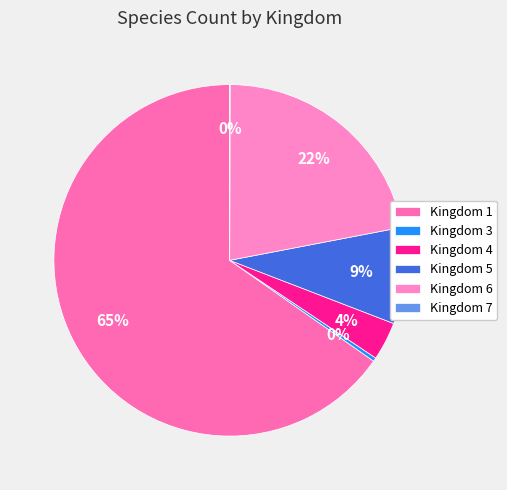

Combined, do Kingdom 1 and Kingdom 3 account for over 50%?

Yes